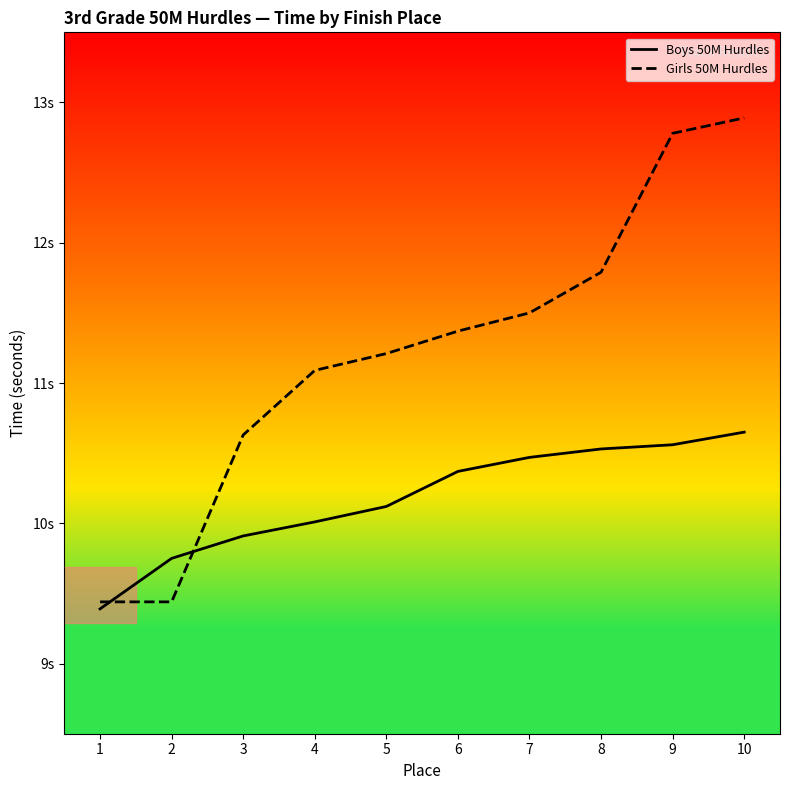

Read the Girls 50M Hurdles value at 4.

11.1